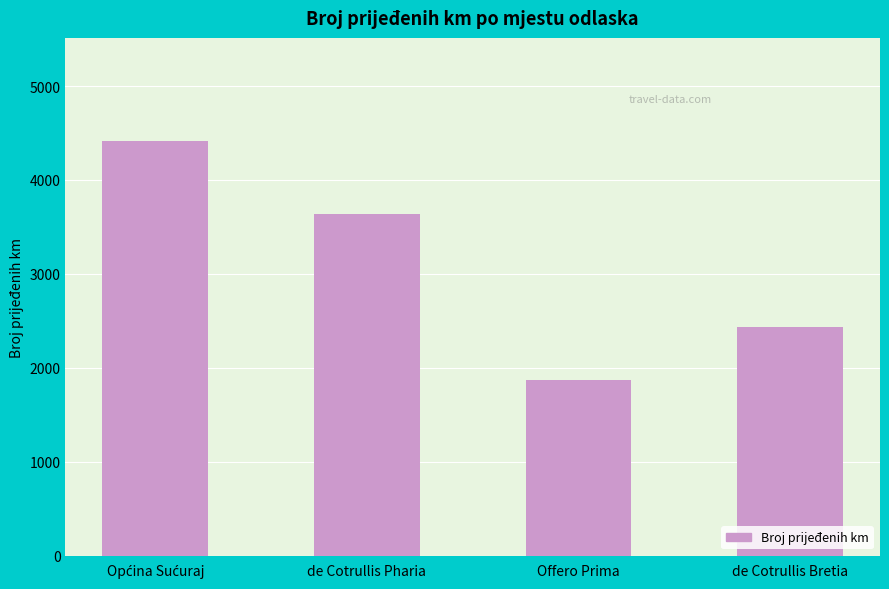

What is the label of the 3rd bar from the right?

de Cotrullis Pharia